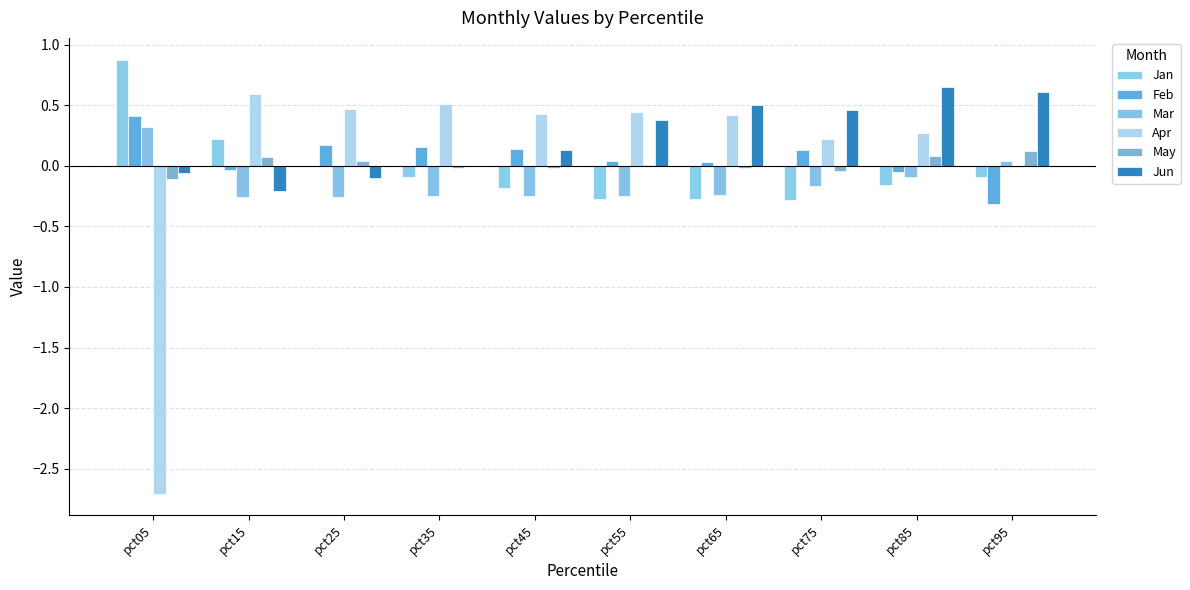

How many data points does each series have?

10